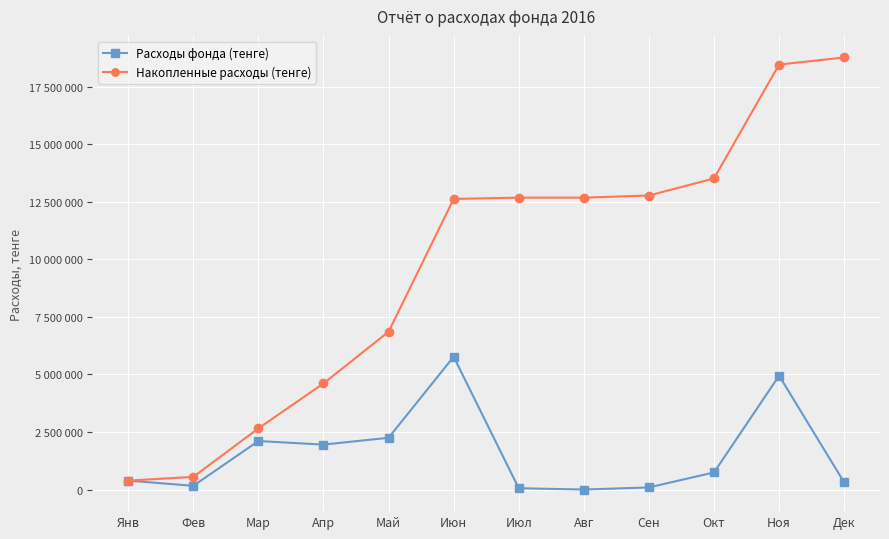

True or false: Накопленные расходы (тенге) has more than 1 interior local peaks.

False